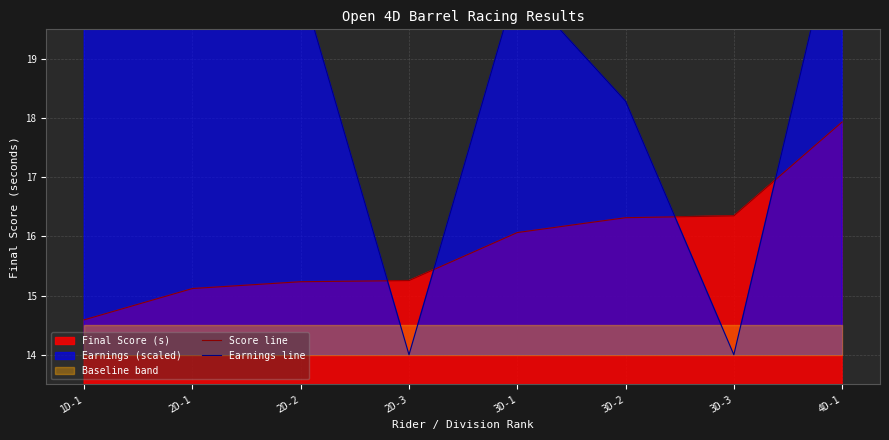

What is the label of the 2nd point from the right?

3D-3